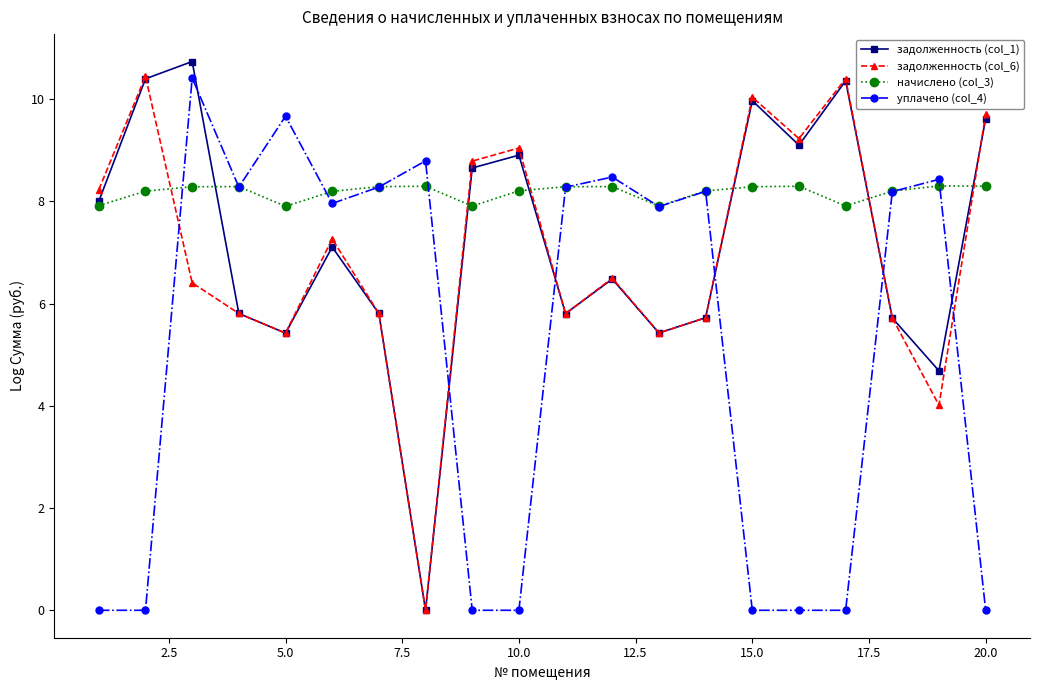

At how many categories does at least one series exceed 6?

20